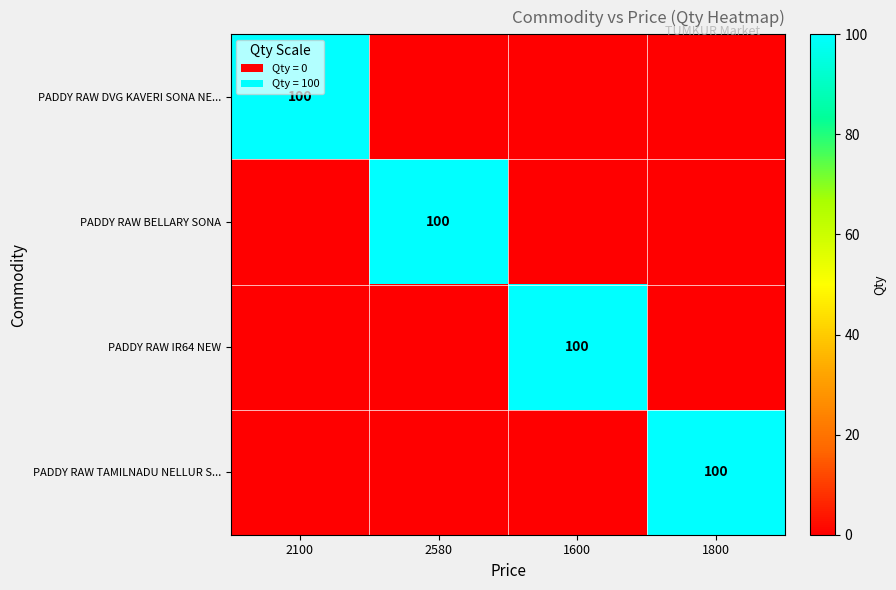

Is it true that PADDY RAW IR64 NEW equals 100 at 1600?

True